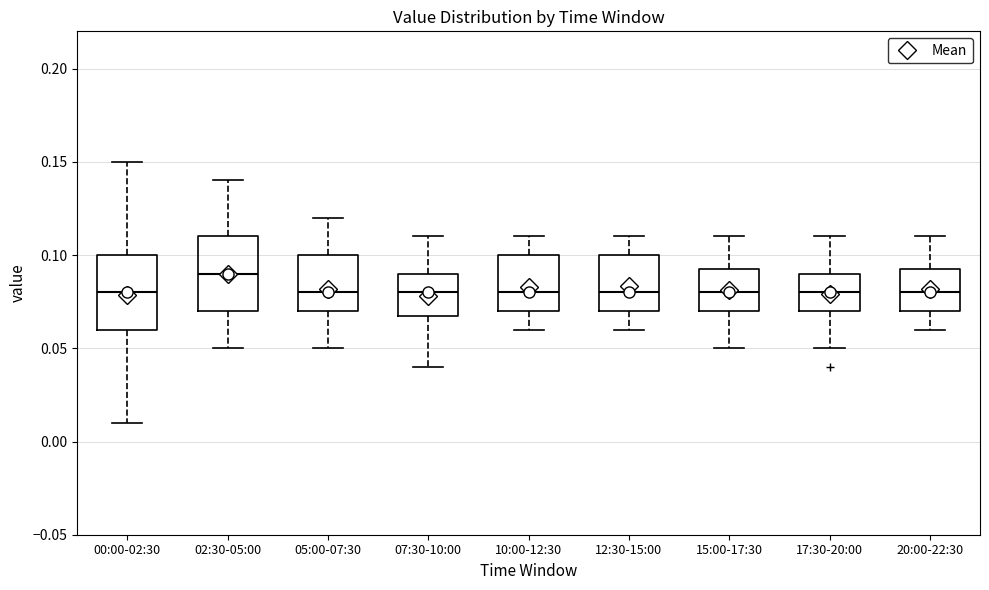

Reading left to right, read every box against the y-axis: the position of its median line, the range the box covers, and the ends of its whiskers. The values are not printed on the chart, so give them approximately, as read against the axis.

00:00-02:30: median 0.080, box 0.060 to 0.100, whiskers 0.010 to 0.150
02:30-05:00: median 0.090, box 0.070 to 0.110, whiskers 0.050 to 0.140
05:00-07:30: median 0.080, box 0.070 to 0.100, whiskers 0.050 to 0.120
07:30-10:00: median 0.080, box 0.070 to 0.090, whiskers 0.040 to 0.110
10:00-12:30: median 0.080, box 0.070 to 0.100, whiskers 0.060 to 0.110
12:30-15:00: median 0.080, box 0.070 to 0.100, whiskers 0.060 to 0.110
15:00-17:30: median 0.080, box 0.070 to 0.095, whiskers 0.050 to 0.110
17:30-20:00: median 0.080, box 0.070 to 0.090, whiskers 0.050 to 0.110
20:00-22:30: median 0.080, box 0.070 to 0.095, whiskers 0.060 to 0.110